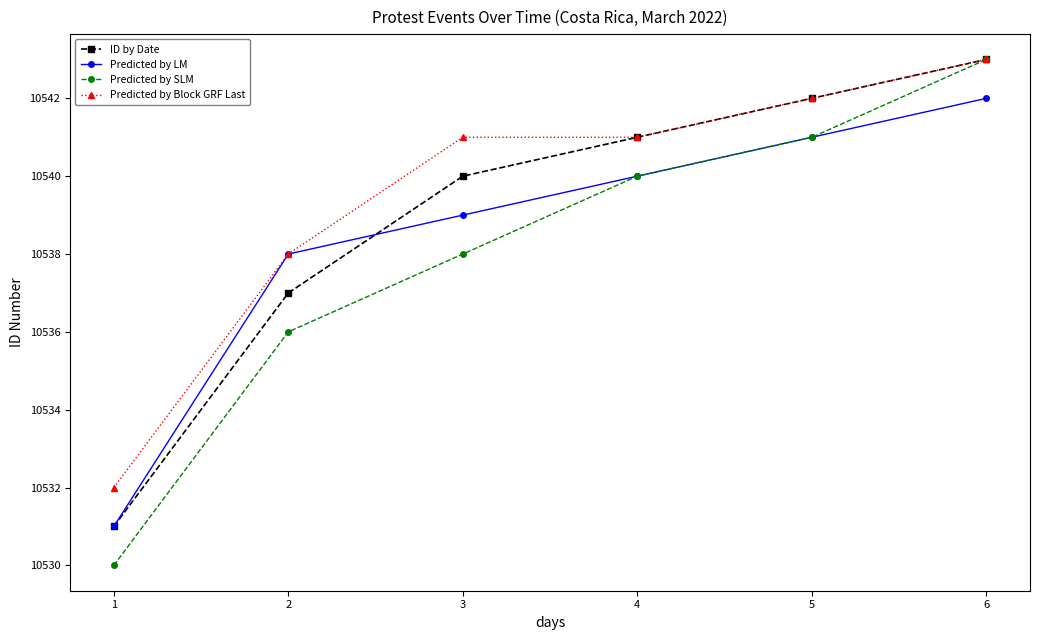

At which label is ID by Date closest to 10537?

2